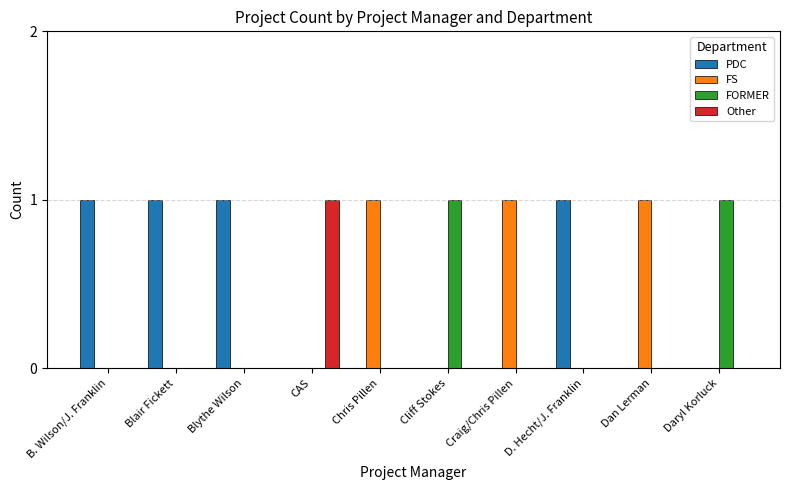

True or false: PDC has a value of 0 at Daryl Korluck.

True